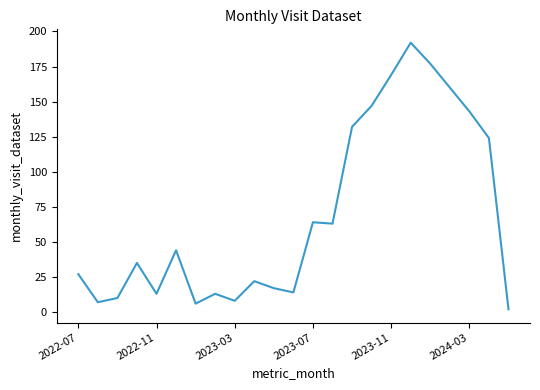

What is the greatest value displayed?

192